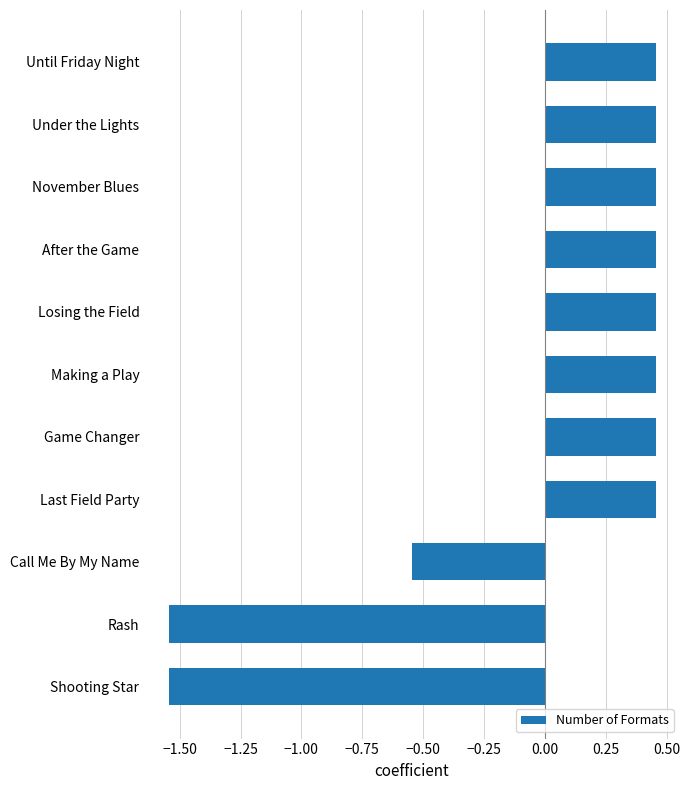

How many values are between 0 and 1?

8